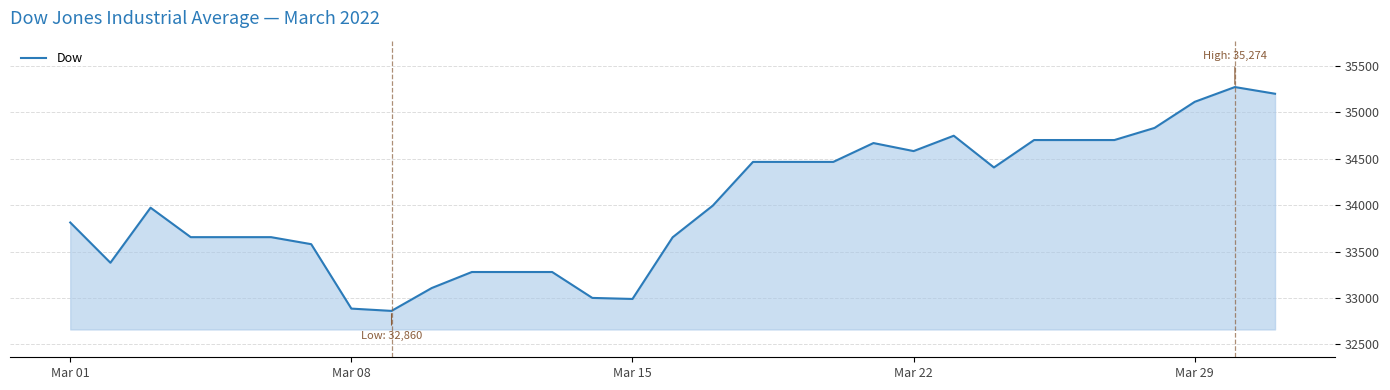

What is the greatest value displayed?

35273.6